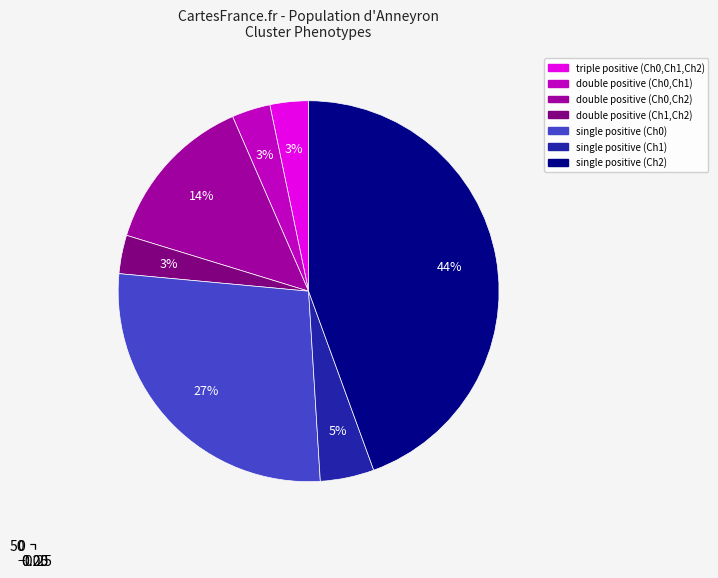

Combined, what portion of the pie is triple positive (Ch0,Ch1,Ch2) and single positive (Ch0)?

30.7%